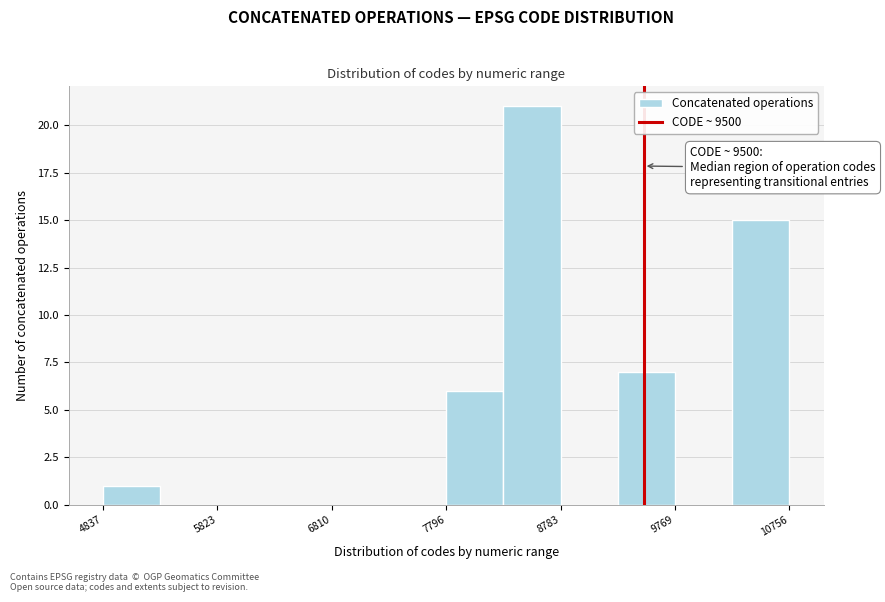

Which range on the x-axis has the tallest bar?

8300 to 8800